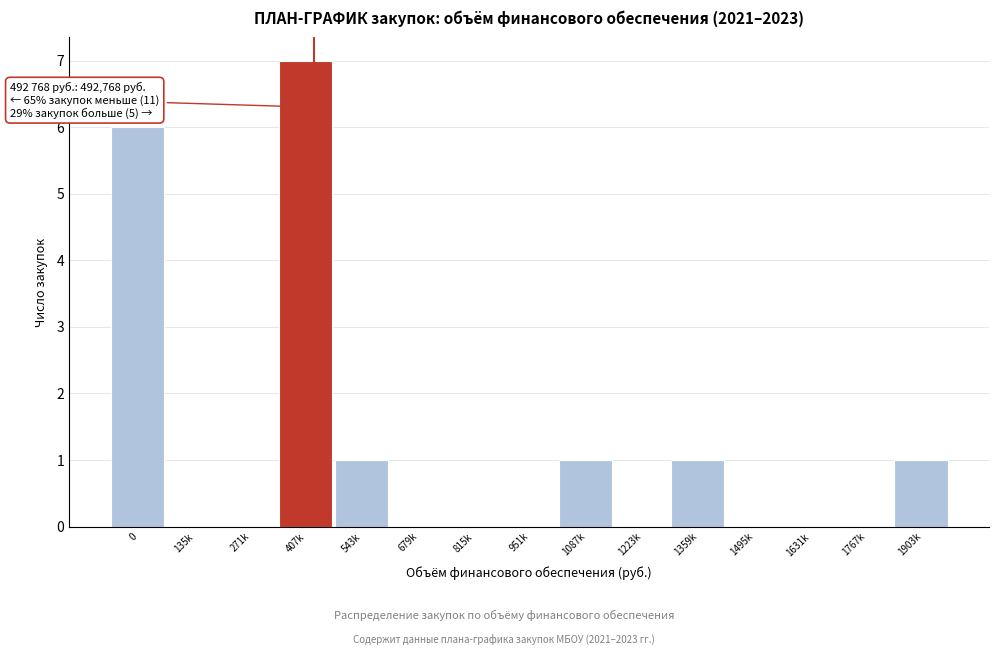

Reading left to right, transcribe all the data shown in this chart.

0=6	135k=0	271k=0	407k=7	543k=1	679k=0	815k=0	951k=0	1087k=1	1223k=0	1359k=1	1495k=0	1631k=0	1767k=0	1903k=1